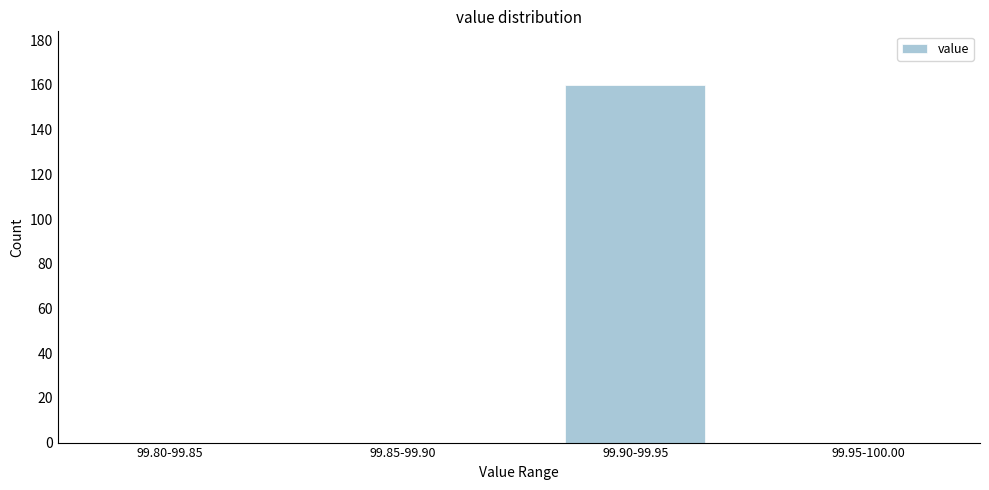

Reading left to right, transcribe all the data shown in this chart.

99.80-99.85=0	99.85-99.90=0	99.90-99.95=160	99.95-100.00=0